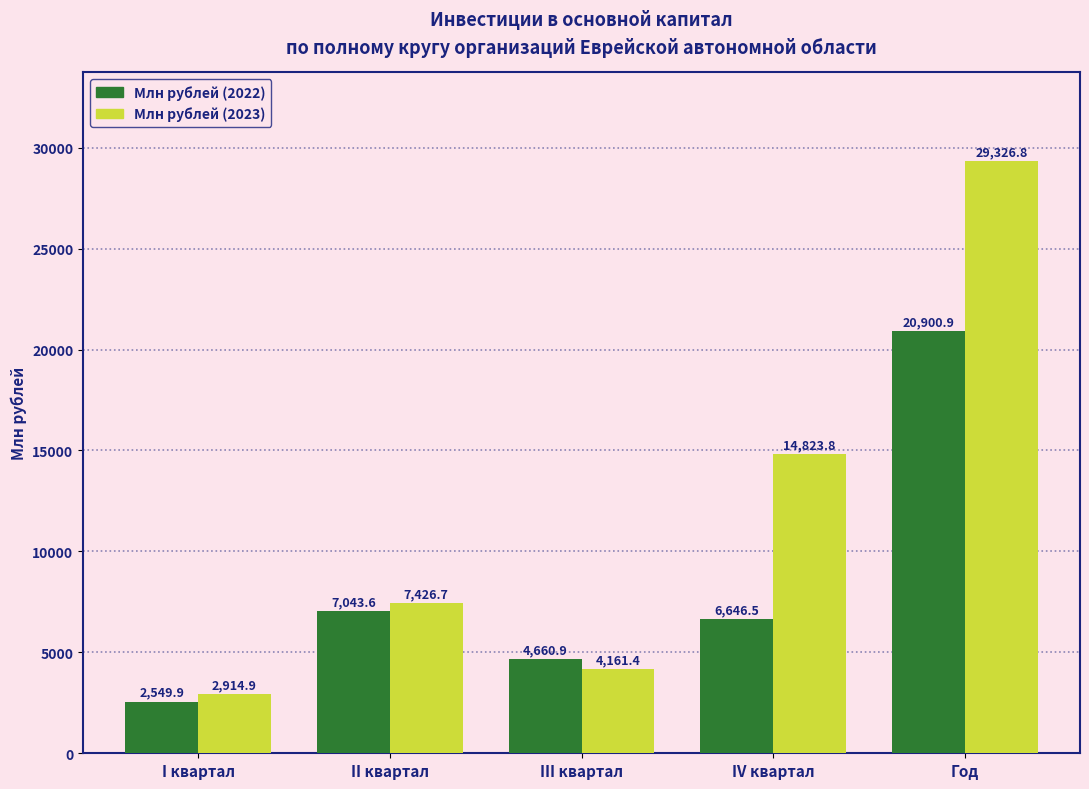

What is the difference between the Млн рублей (2022) values at III квартал and II квартал?

2382.7